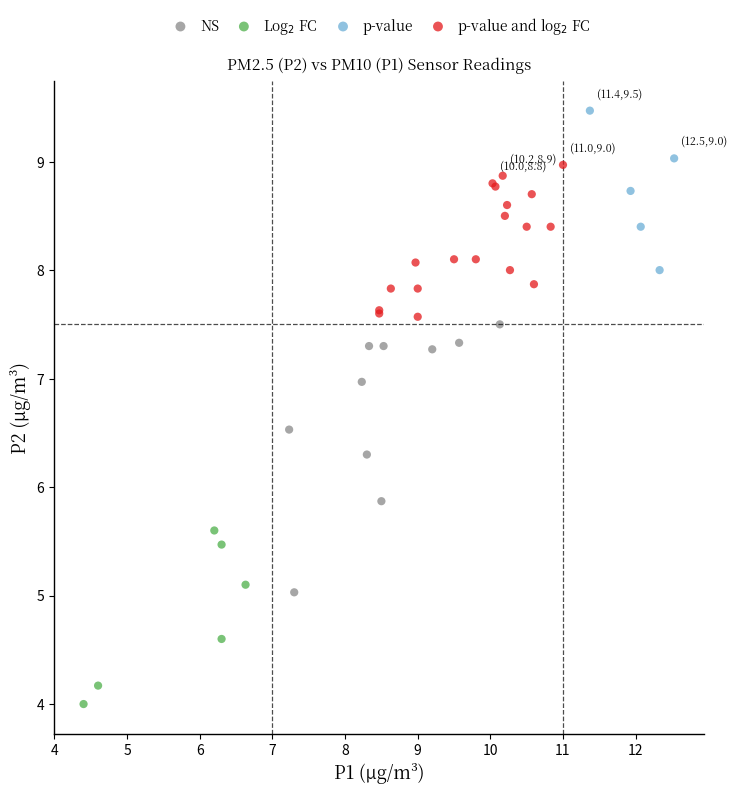

Which series has the widest spread of Y values?

NS